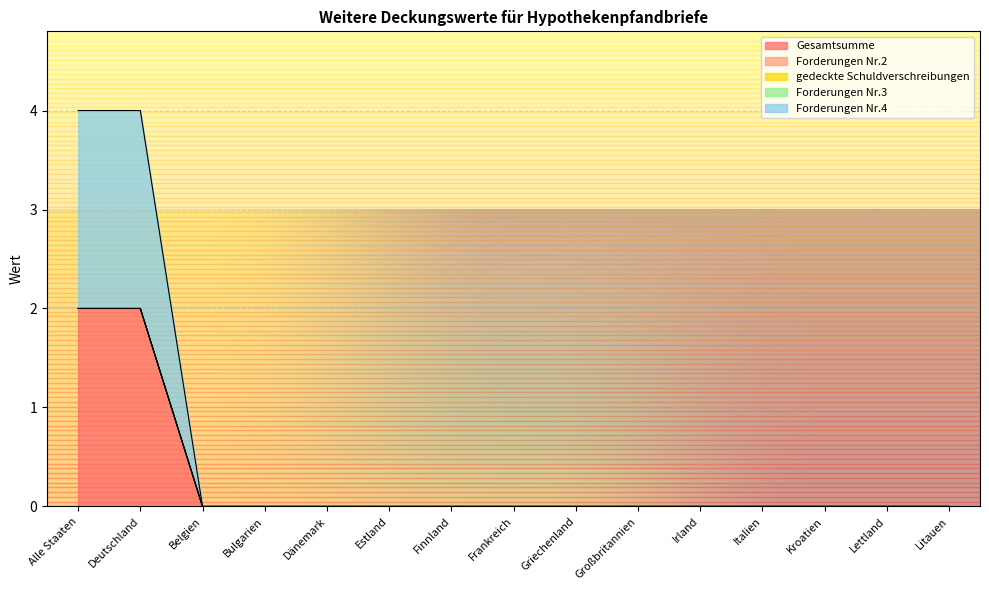

Which series has the widest spread of values?

Gesamtsumme